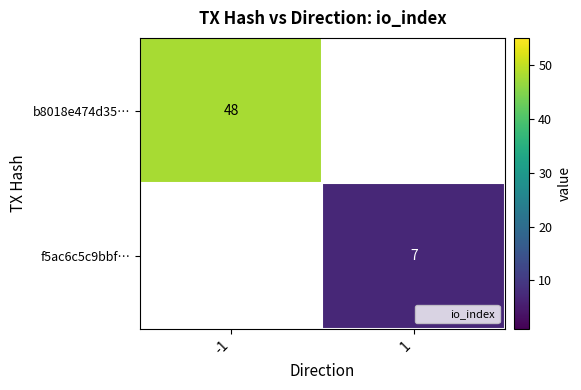

Which has a higher value, 1 or -1?

-1